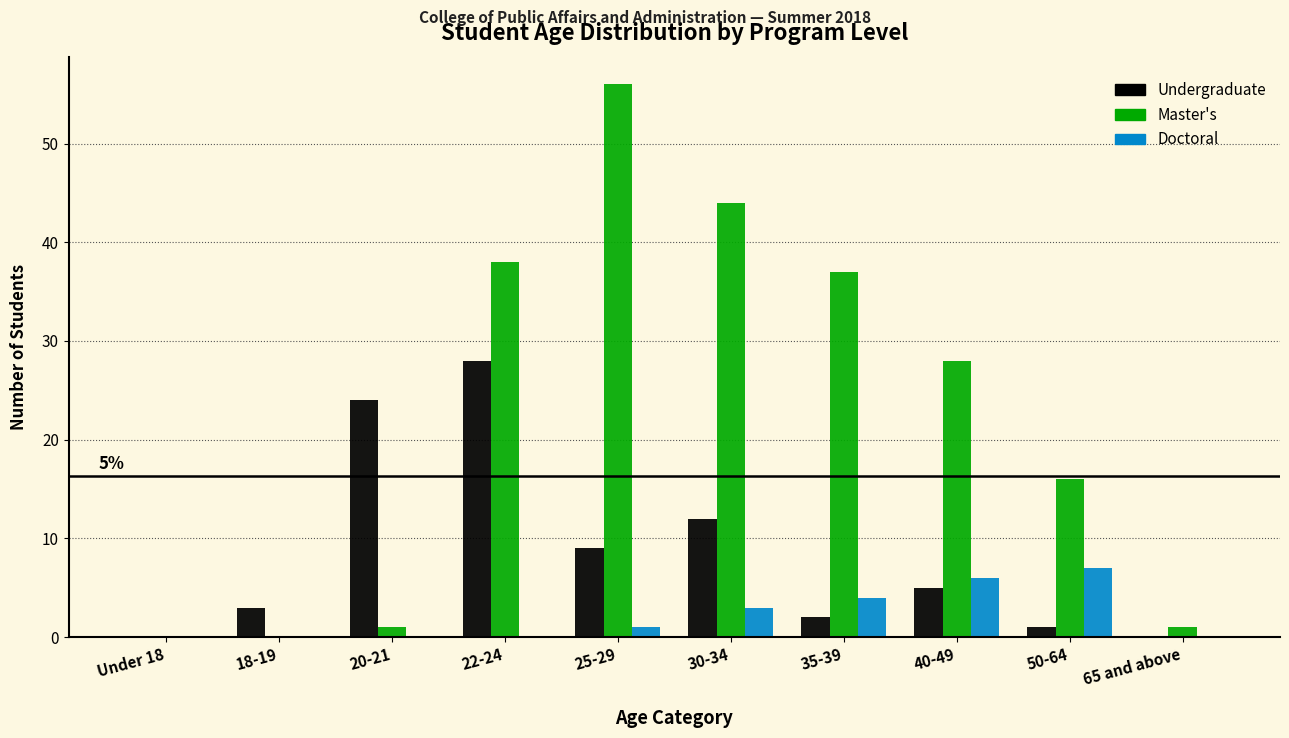

Reading left to right, list all the values displayed in this chart.

Undergraduate: Under 18=0	18-19=3	20-21=24	22-24=28	25-29=9	30-34=12	35-39=2	40-49=5	50-64=1	65 and above=0
Master's: Under 18=0	18-19=0	20-21=1	22-24=38	25-29=56	30-34=44	35-39=37	40-49=28	50-64=16	65 and above=1
Doctoral: Under 18=0	18-19=0	20-21=0	22-24=0	25-29=1	30-34=3	35-39=4	40-49=6	50-64=7	65 and above=0